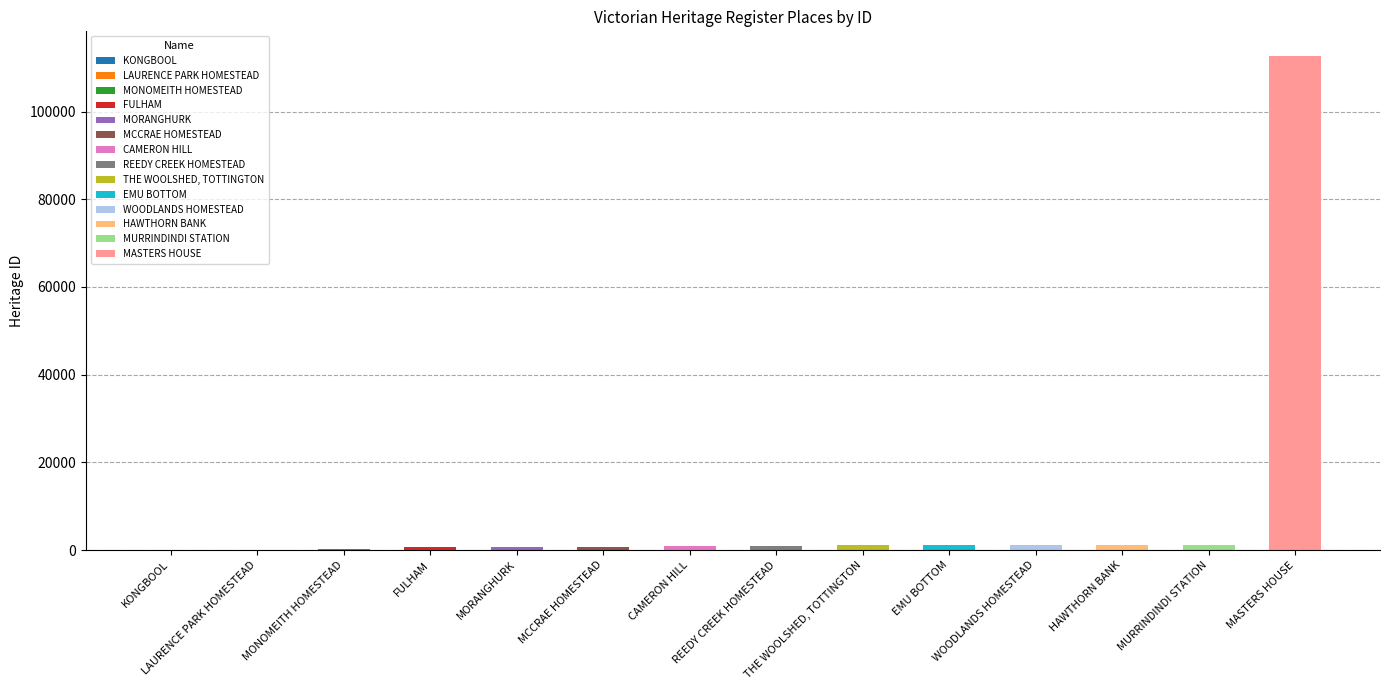

List the labels in order of value, smallest first.

KONGBOOL, LAURENCE PARK HOMESTEAD, MONOMEITH HOMESTEAD, FULHAM, MORANGHURK, MCCRAE HOMESTEAD, CAMERON HILL, REEDY CREEK HOMESTEAD, THE WOOLSHED, TOTTINGTON, EMU BOTTOM, WOODLANDS HOMESTEAD, HAWTHORN BANK, MURRINDINDI STATION, MASTERS HOUSE